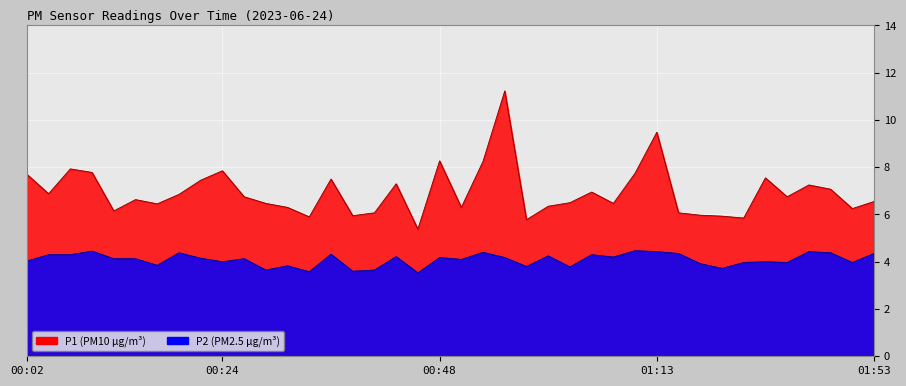

Which category has the highest value in the P2 series?

01:10